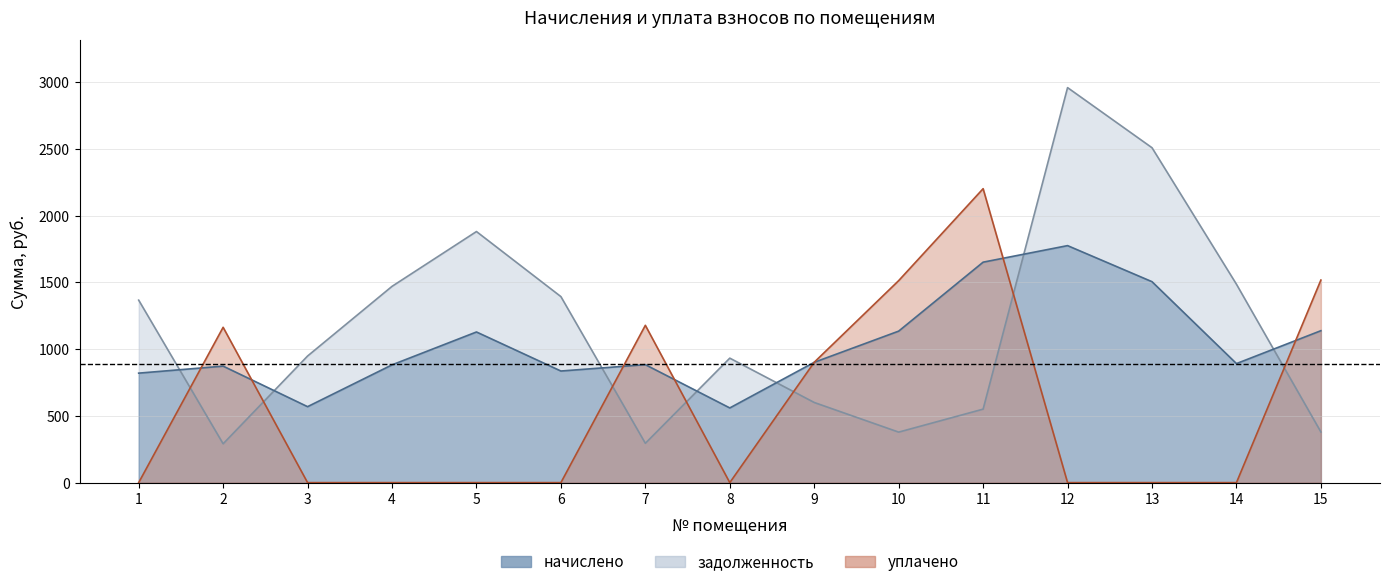

Reading right to left, extract all data points from this chart.

начислено: 15=1138.4	14=892.0	13=1505.7	12=1776.0	11=1652.0	10=1135.3	9=901.5	8=559.7	7=884.0	6=836.3	5=1128.9	4=882.5	3=569.2	2=872.9	1=820.4
уплачено: 15=1517.9	14=0.0	13=0.0	12=0.0	11=2202.7	10=1513.7	9=902.0	8=0.0	7=1178.7	6=0.0	5=0.0	4=0.0	3=0.0	2=1163.9	1=0.0
задолженность: 15=379.5	14=1486.7	13=2509.6	12=2960.1	11=550.7	10=378.4	9=600.5	8=932.8	7=294.7	6=1393.9	5=1881.5	4=1470.8	3=948.7	2=291.0	1=1367.4